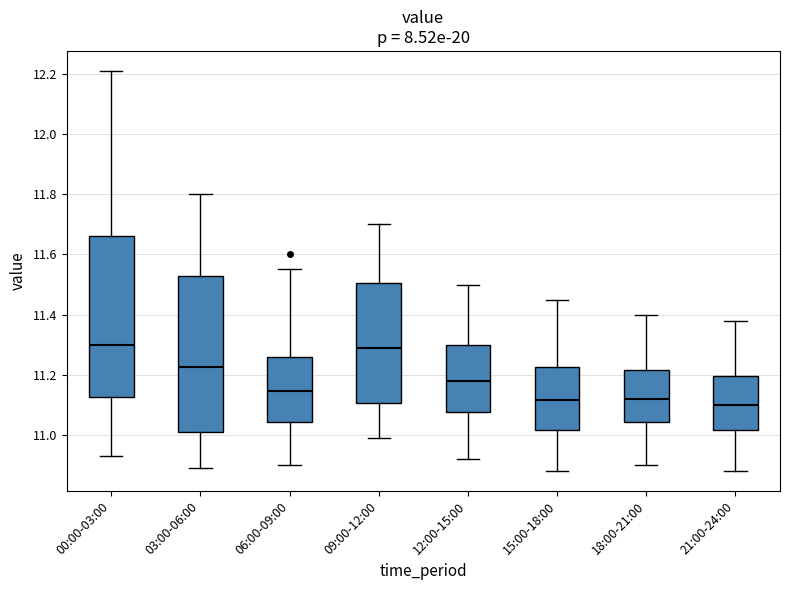

Where does the upper whisker of the box for 21:00-24:00 end on the y-axis? The values are not printed on the chart, so give them approximately, as read against the axis.

11.38